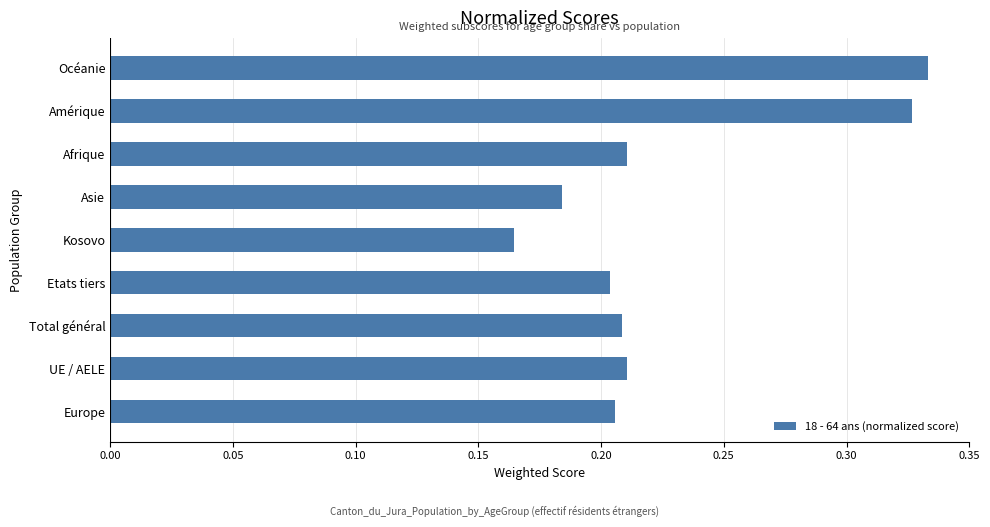

Which label corresponds to the smallest value in the chart?

Kosovo